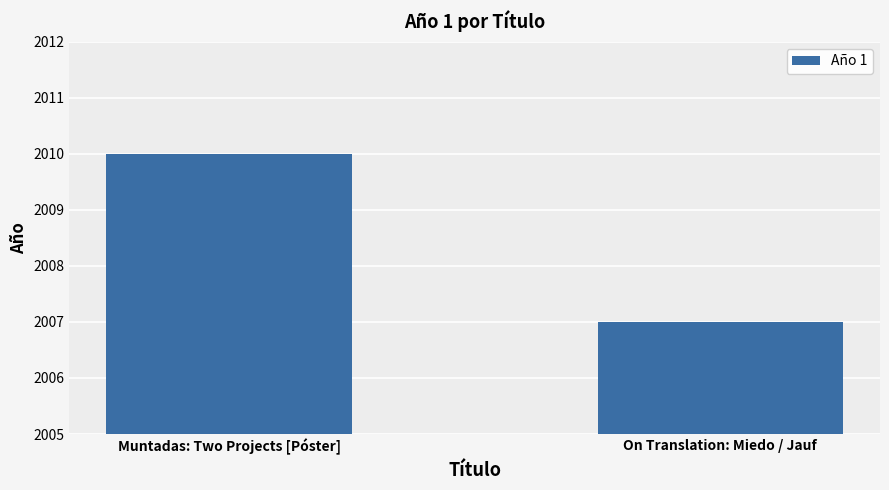

What is the minimum value shown in the chart?

2007